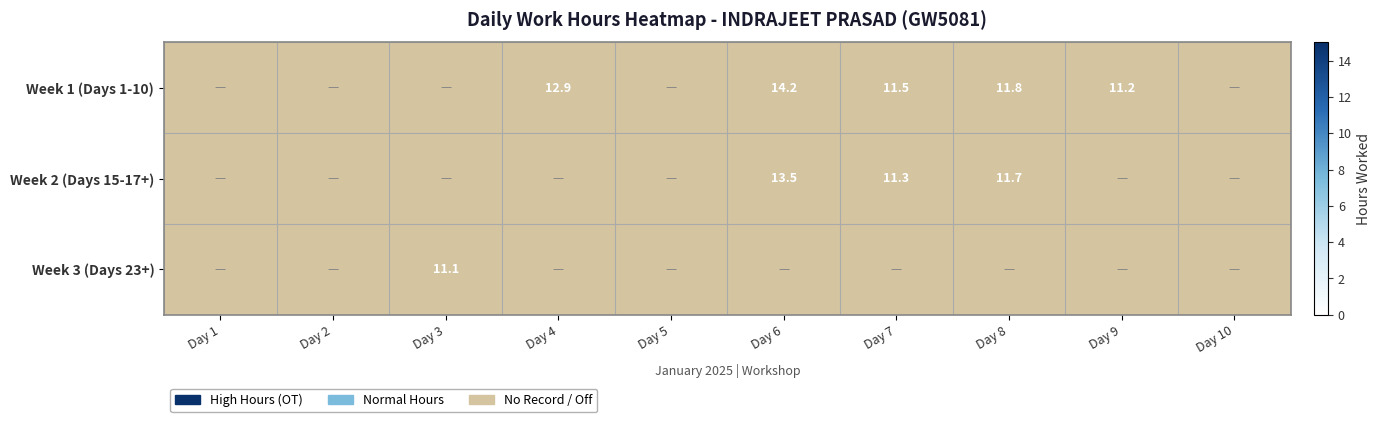

How many positive values does the Week 3 (Days 23+) series have?

1